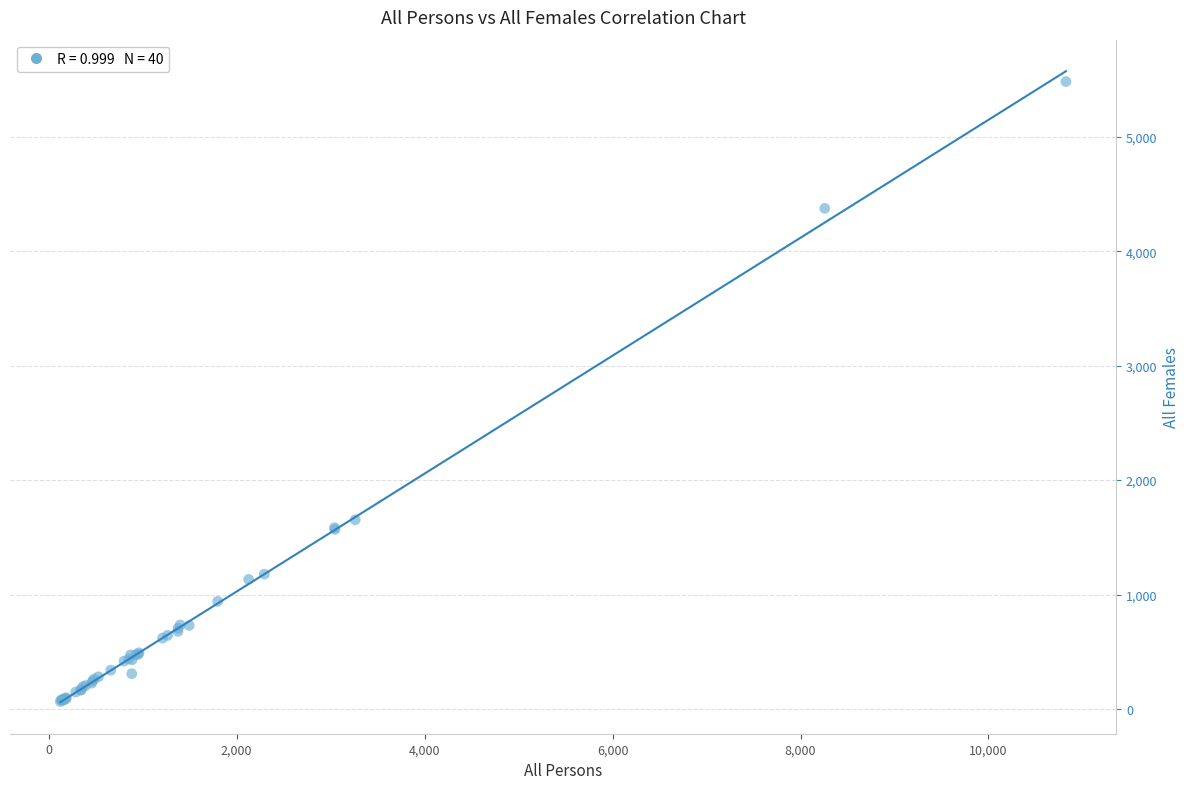

What Y value in the scatter plot is closest to 2773?

1653